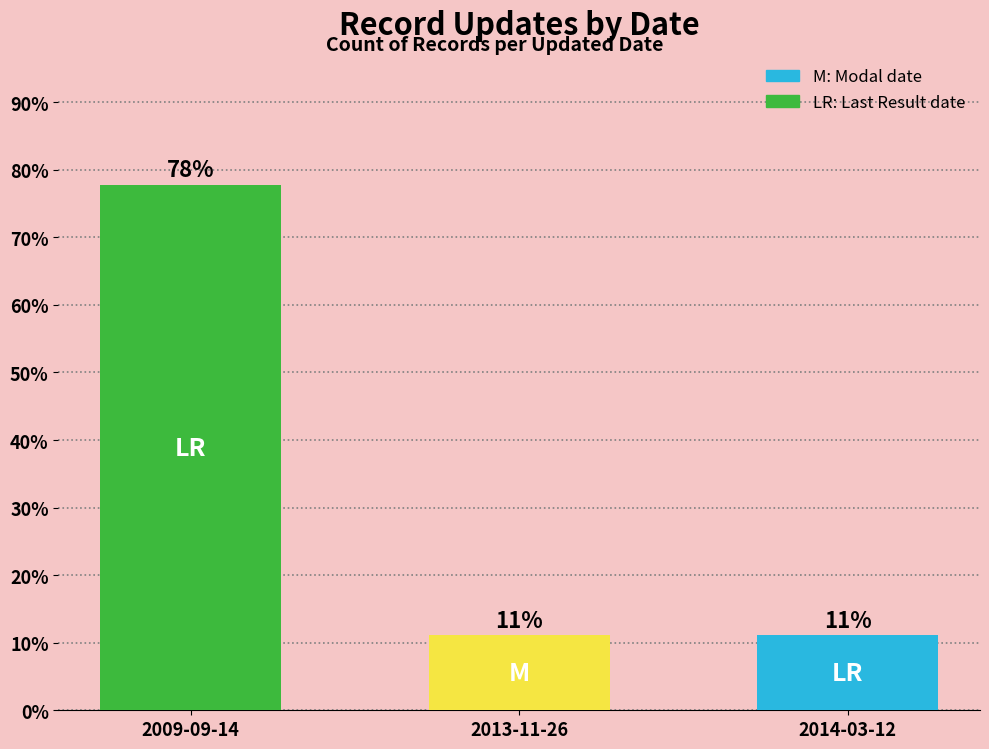

What is the ratio of the value at 2014-03-12 to the value at 2013-11-26?

1.0